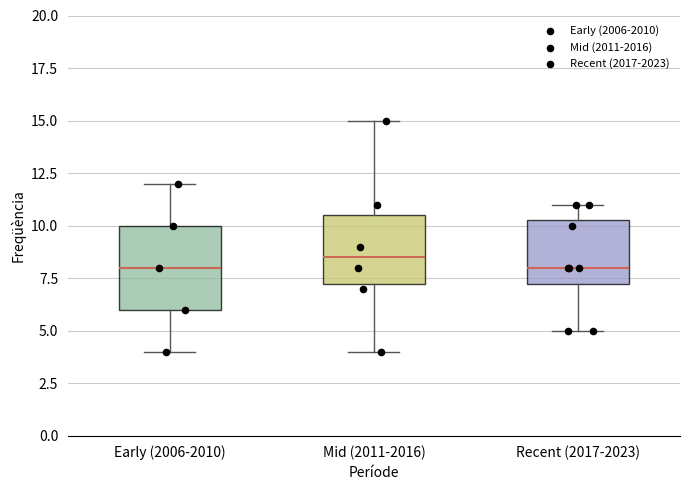

Which box has the highest median line?

Mid (2011-2016)